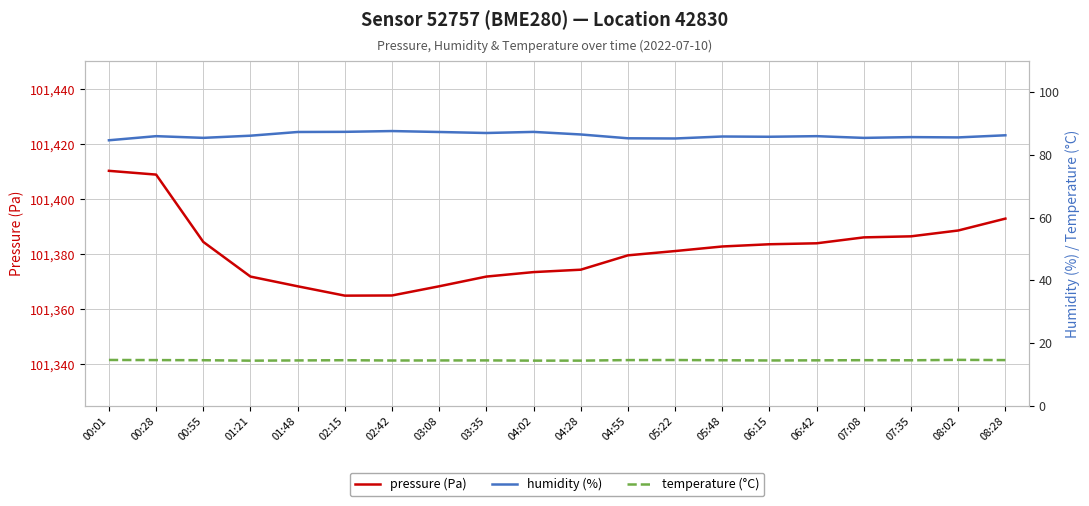

What position from the right is 04:55?

9